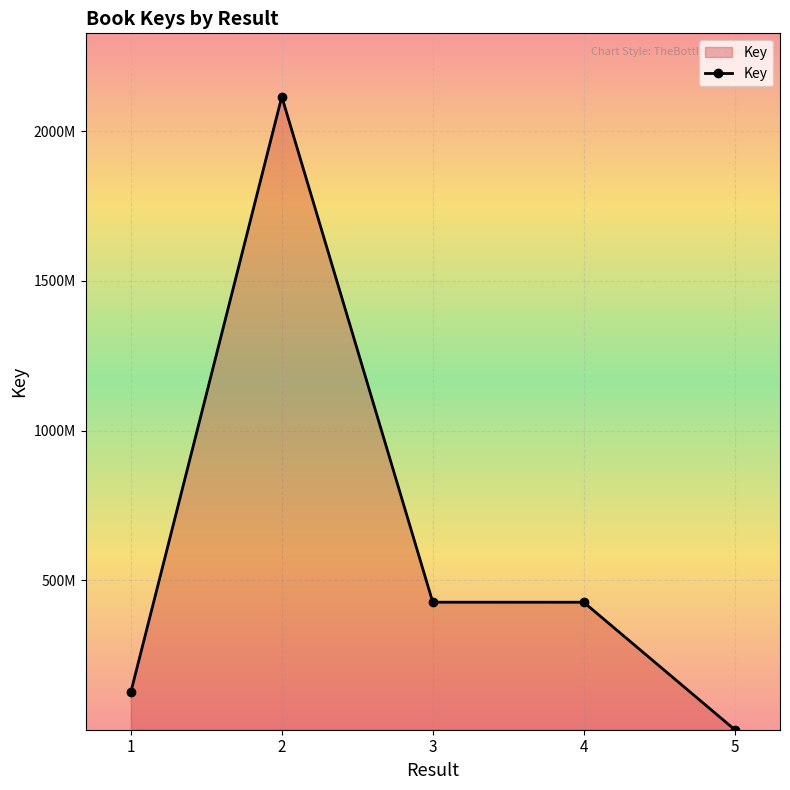

Does the chart have visible grid lines?

Yes